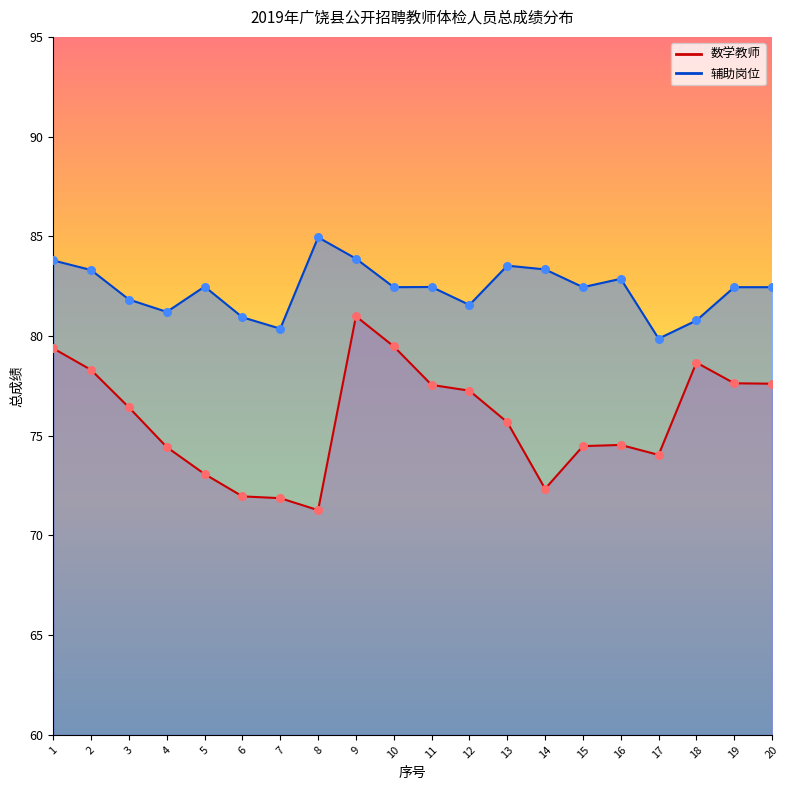

Is the value of 辅助岗位 at 13 greater than the value of 数学教师 at 5?

Yes